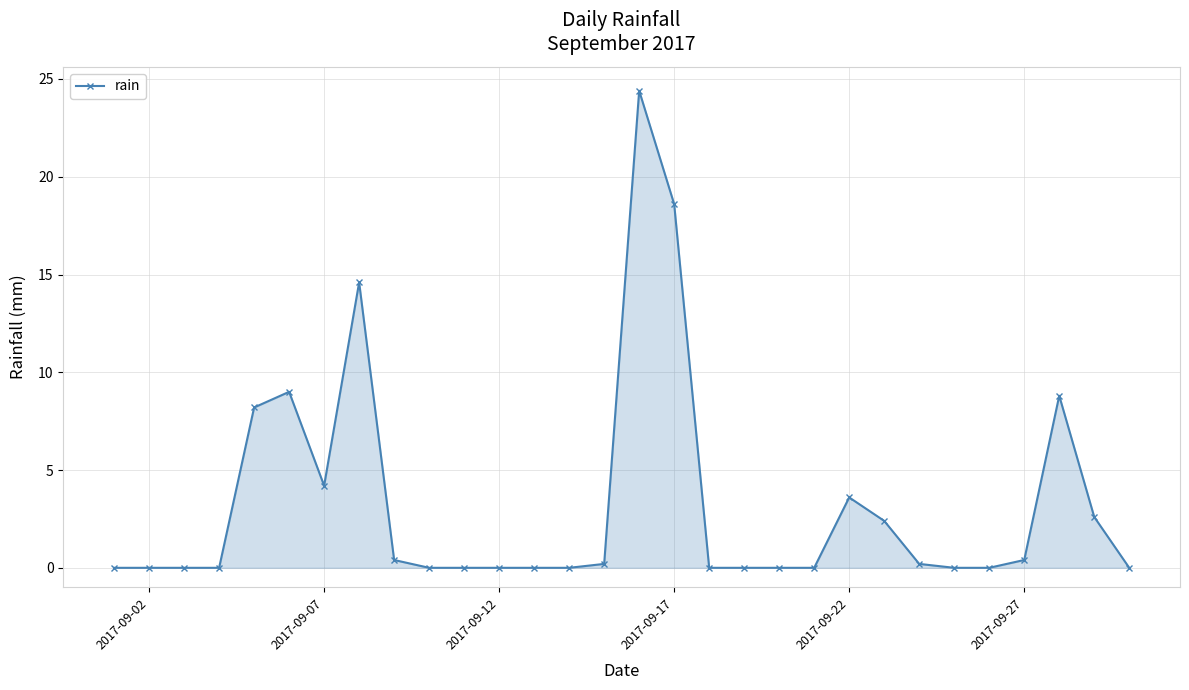

What is the difference between the second highest and minimum values?

18.6